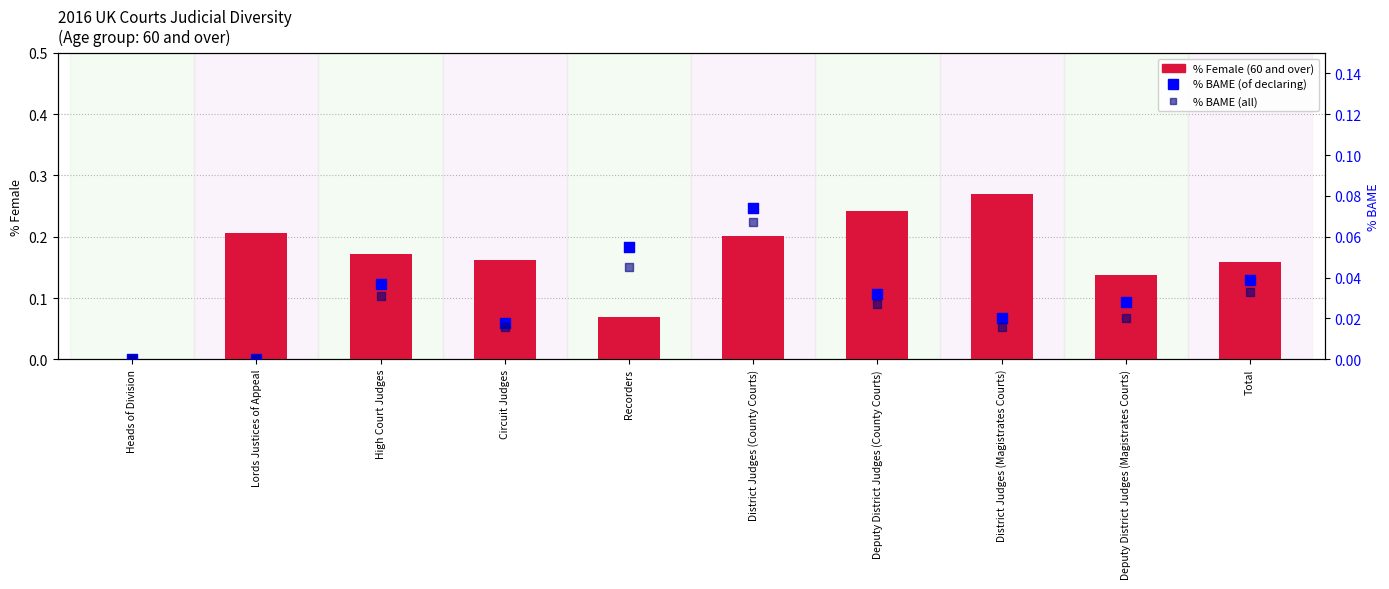

Which series contains the highest Y value?

% Female (60 and over)